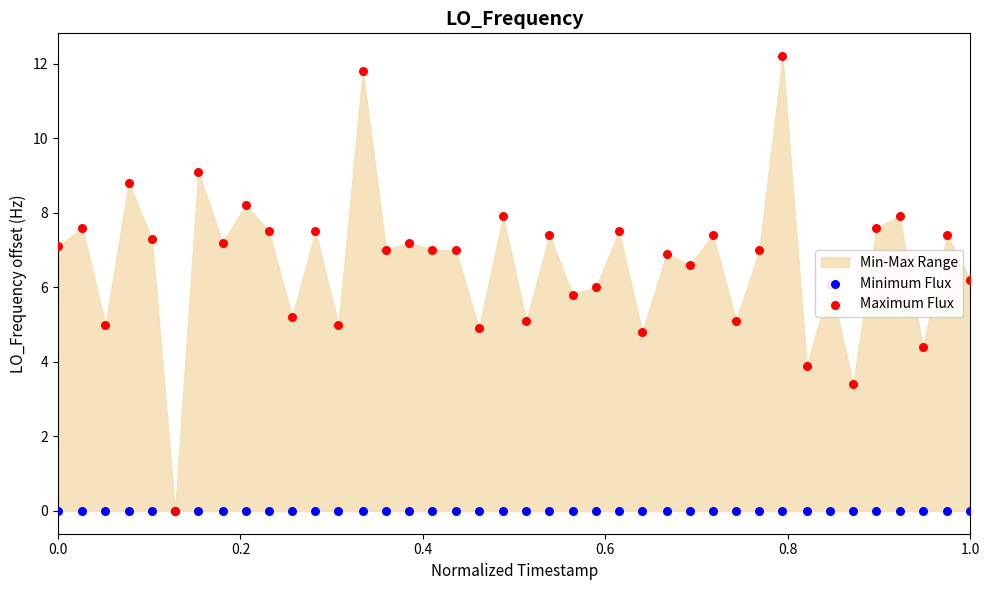

Which series reaches the maximum Y coordinate?

Maximum Flux